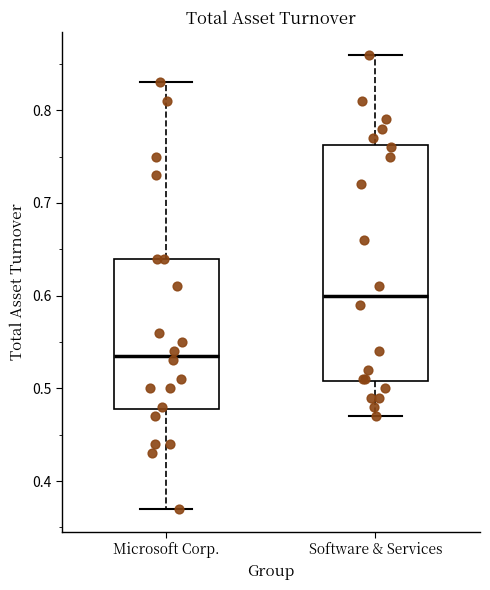

Which box has the lowest median line?

Microsoft Corp.